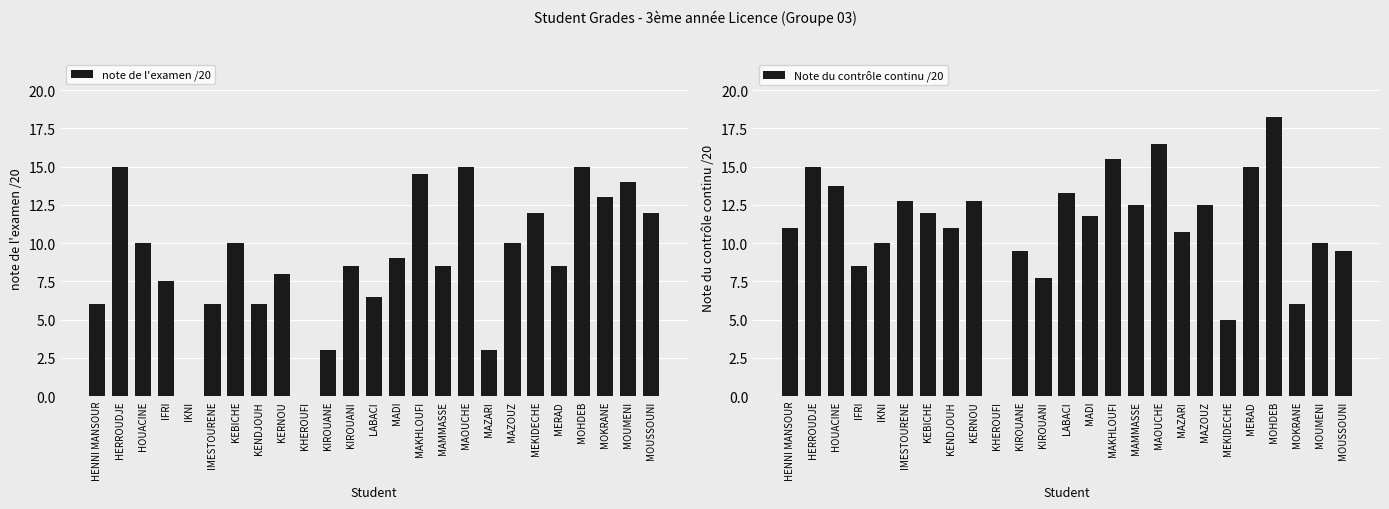

What is the value of the note de l'examen /20 bar at the 20th from the left?

12.0